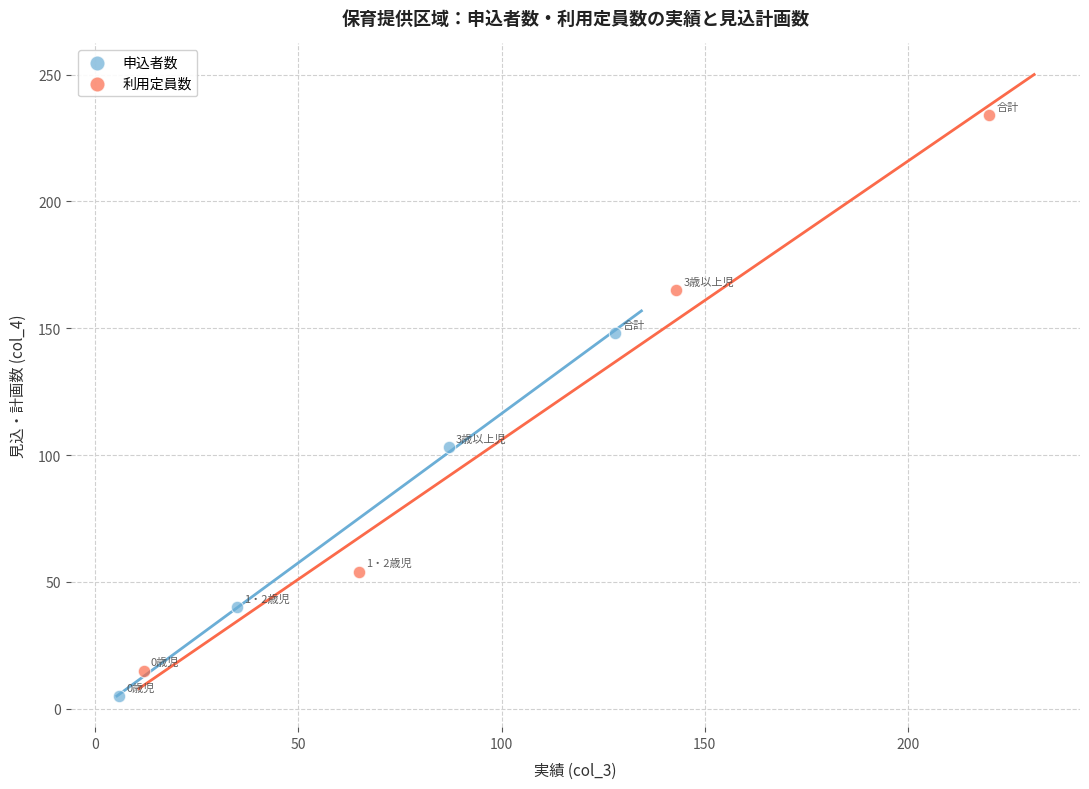

Which series reaches the maximum Y coordinate?

利用定員数